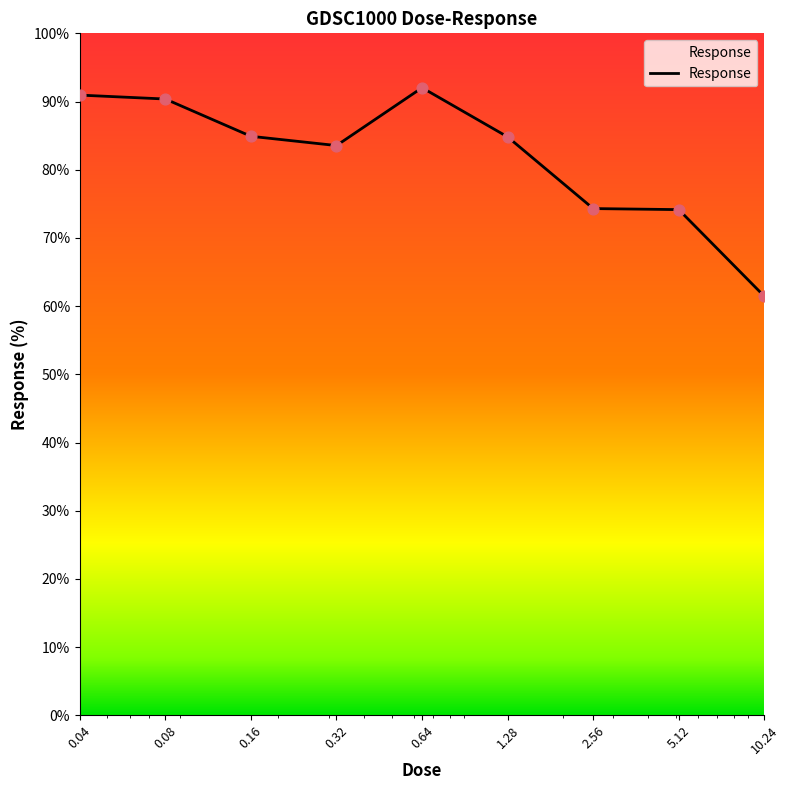

What is the minimum value shown in the chart?

61.4